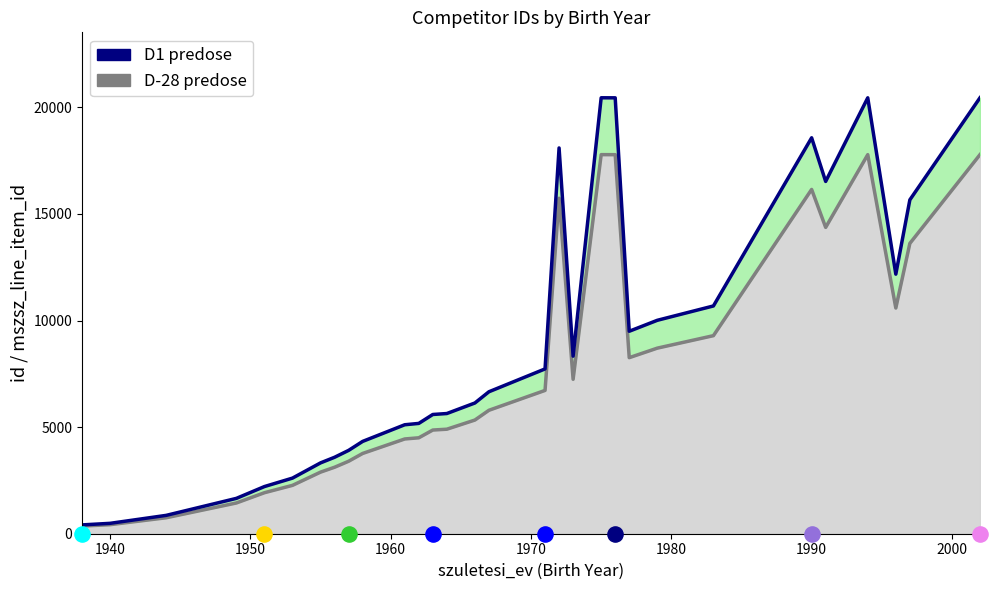

Which series reaches the maximum Y coordinate?

D1 predose